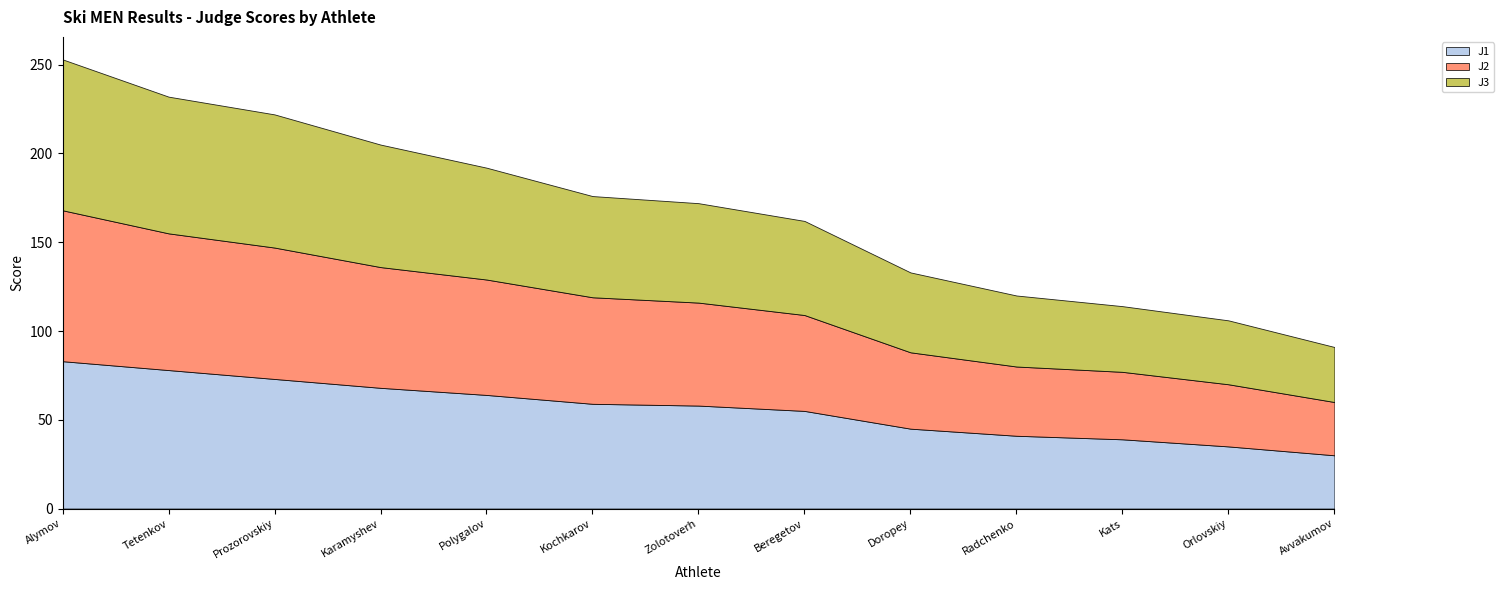

Reading right to left, what are all the values shown in this chart?

J1: Avvakumov=30	Orlovskiy=35	Kats=39	Radchenko=41	Doropey=45	Beregetov=55	Zolotoverh=58	Kochkarov=59	Polygalov=64	Karamyshev=68	Prozorovskiy=73	Tetenkov=78	Alymov=83
J2: Avvakumov=30	Orlovskiy=35	Kats=38	Radchenko=39	Doropey=43	Beregetov=54	Zolotoverh=58	Kochkarov=60	Polygalov=65	Karamyshev=68	Prozorovskiy=74	Tetenkov=77	Alymov=85
J3: Avvakumov=31	Orlovskiy=36	Kats=37	Radchenko=40	Doropey=45	Beregetov=53	Zolotoverh=56	Kochkarov=57	Polygalov=63	Karamyshev=69	Prozorovskiy=75	Tetenkov=77	Alymov=85